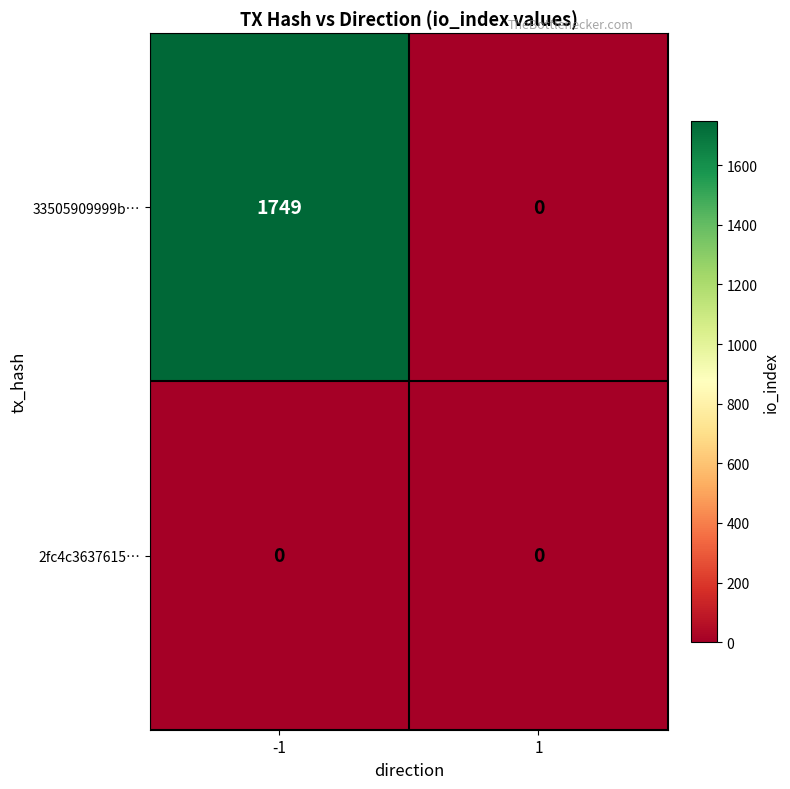

How many values in 33505909999b… are above zero?

1